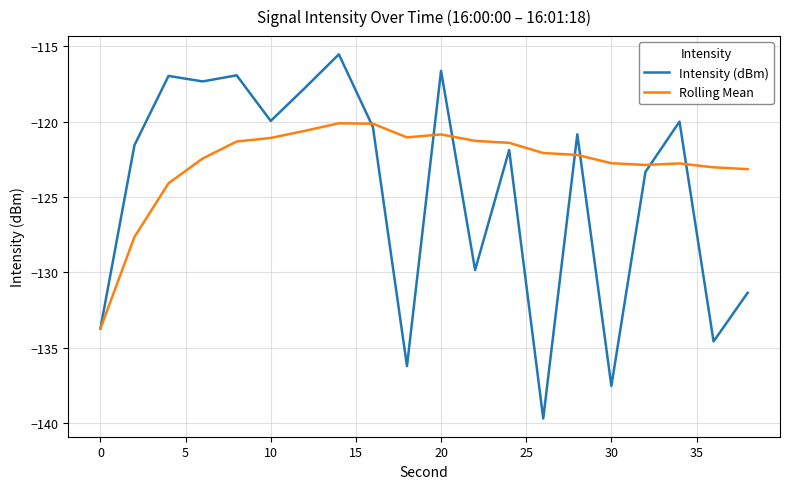

Which series has the widest spread of values?

Intensity (dBm)